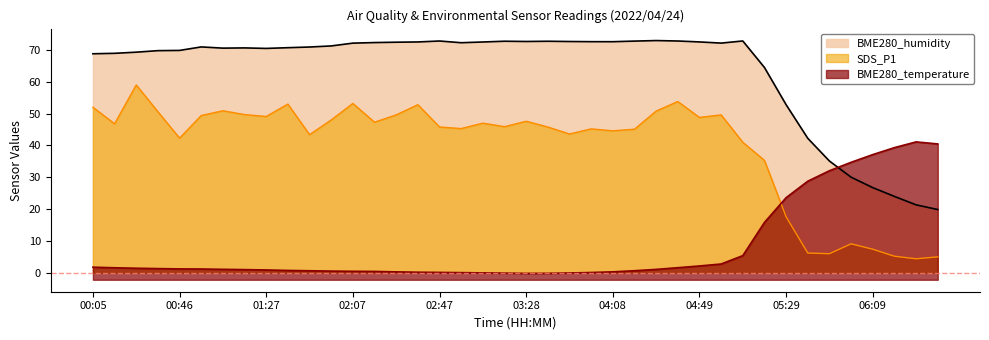

What is the difference between the second highest and minimum values in the BME280_temperature series?

40.7